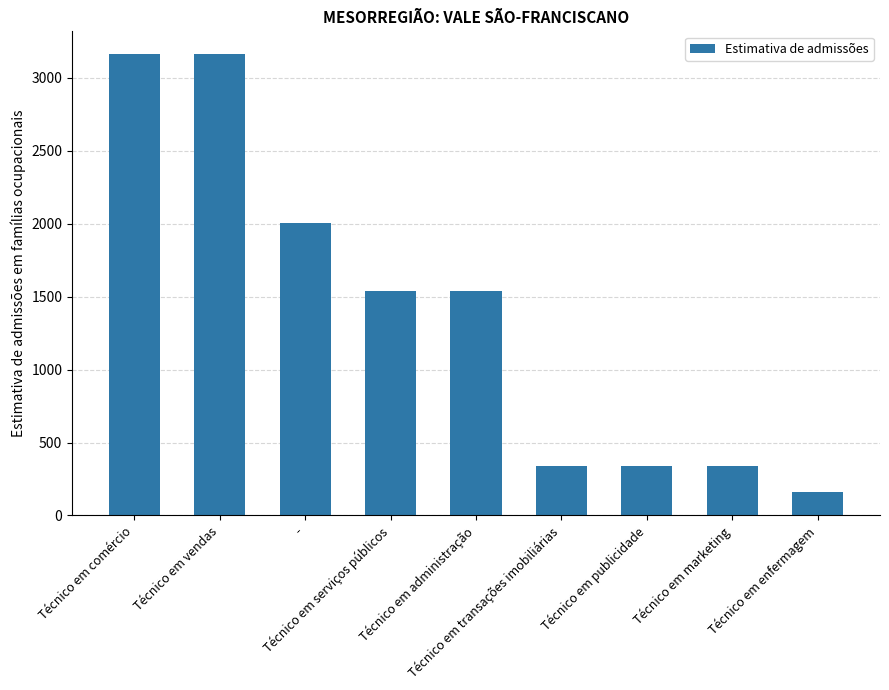

Reading left to right, extract all data points from this chart.

3160.3	3160.3	2003.3	1539.0	1539.0	342.3	342.3	342.3	162.7